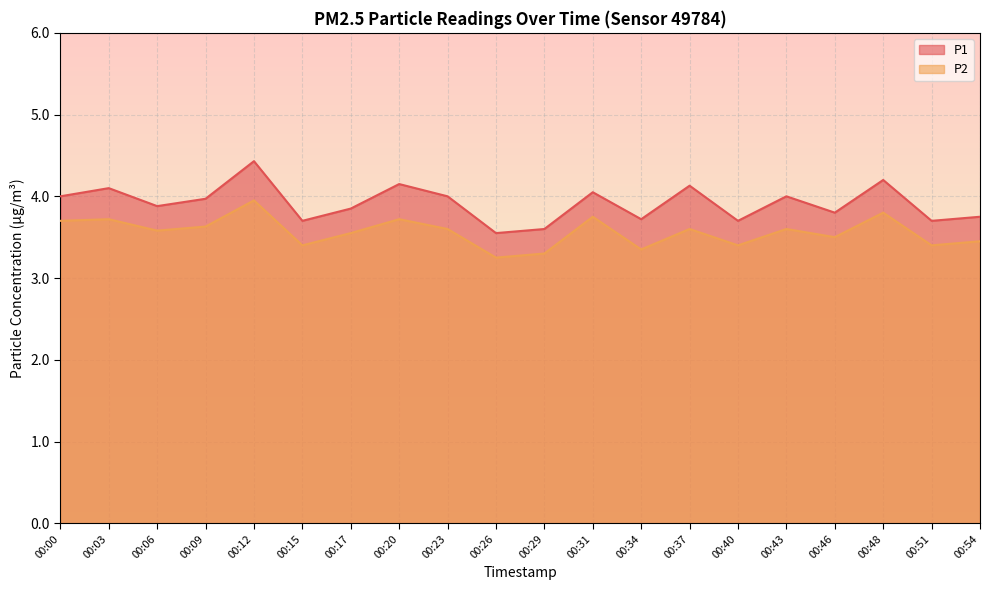

In P2, how many points are lower than both neighbors (excluding endpoints)?

7